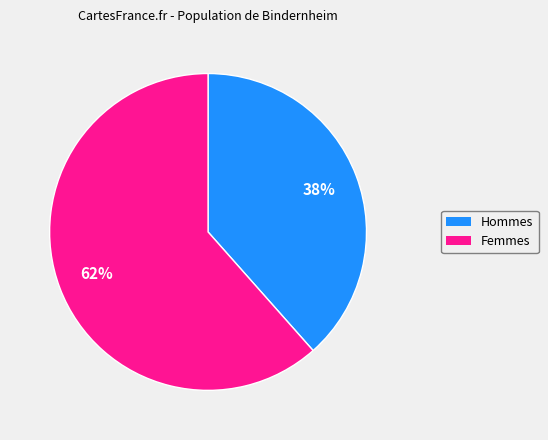

Is there a majority slice in this chart?

Yes